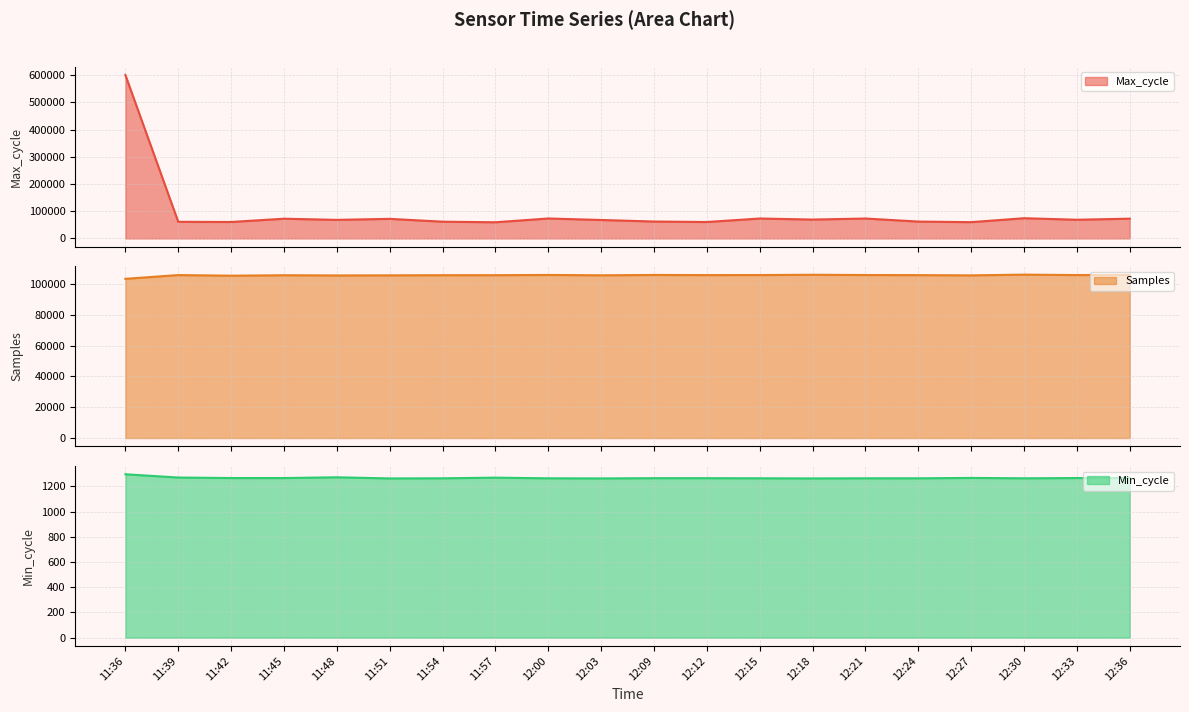

True or false: Min_cycle line and Max_cycle line cross at least once.

False